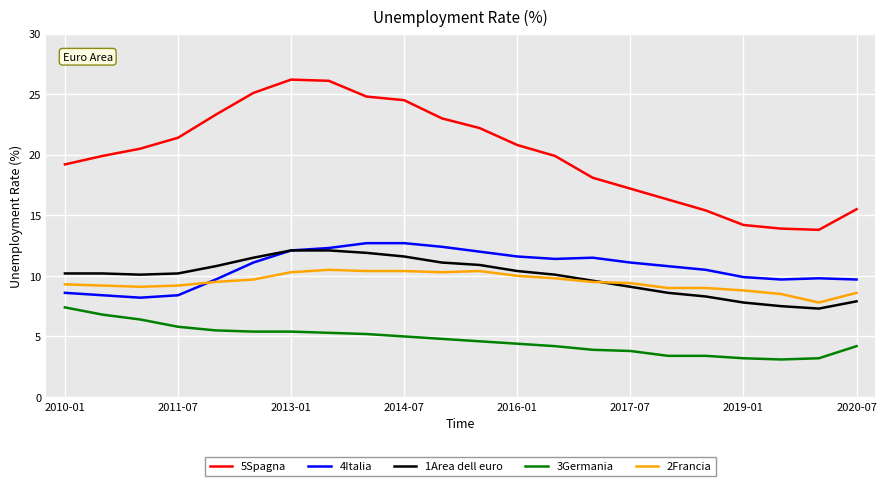

What is the maximum value shown in the chart?

26.2